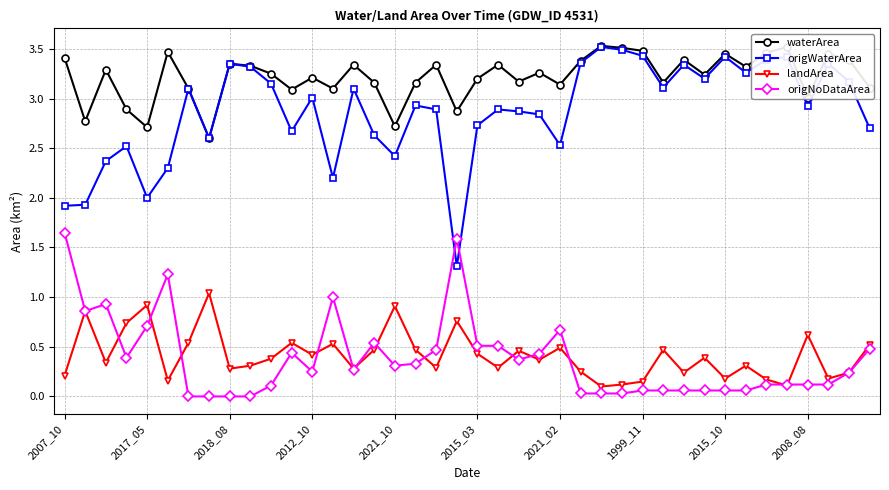

In landArea, how many points are lower than both neighbors (excluding endpoints)?

13